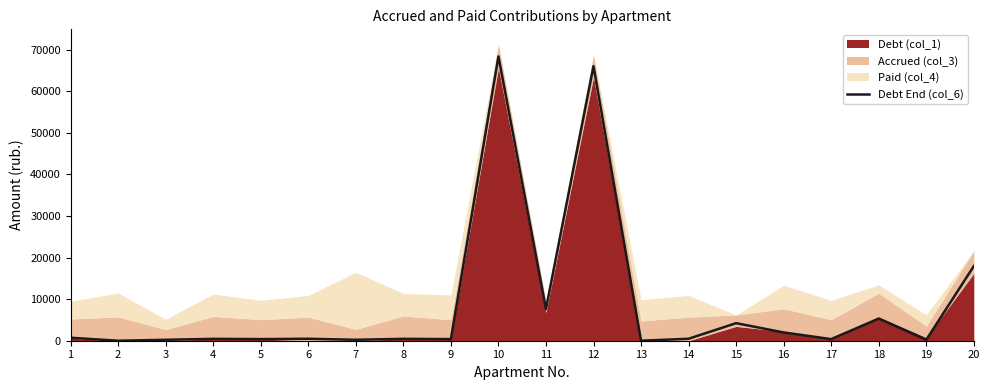

Is it true that the value at 14 is 473.4?

True